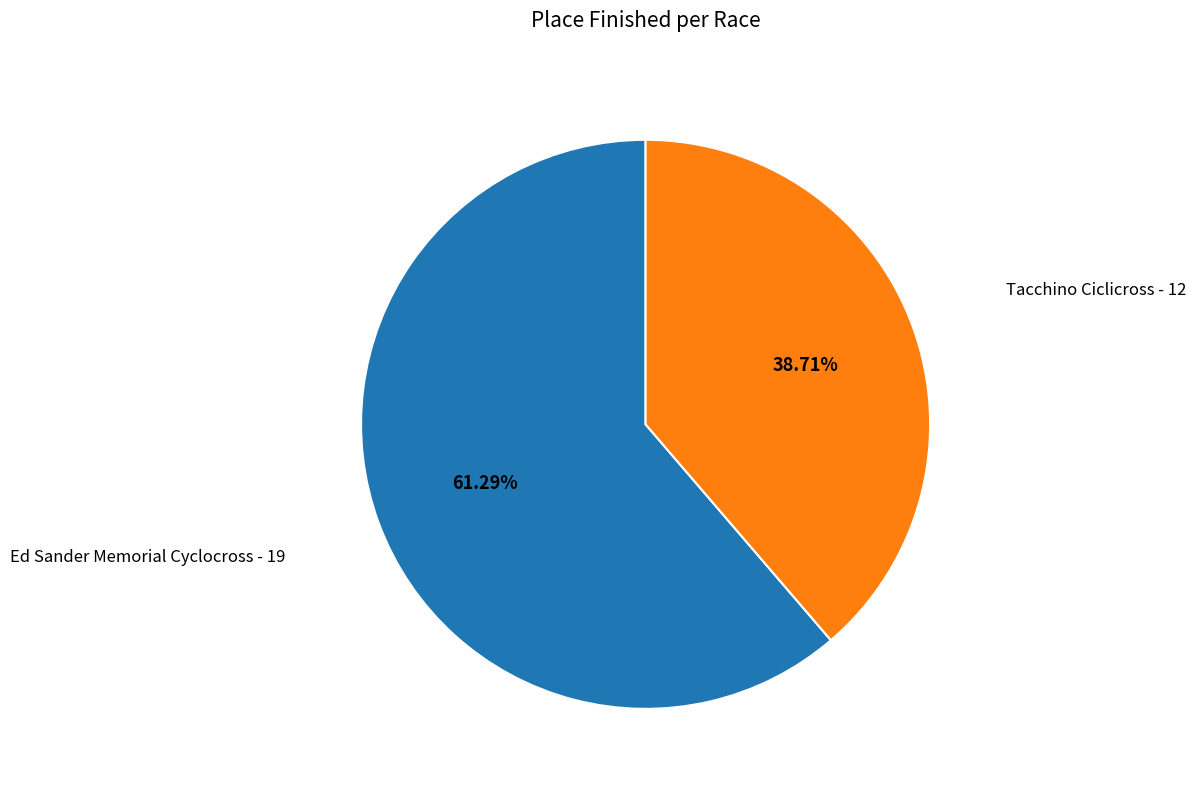

Is there any slice that represents more than half of the pie?

Yes